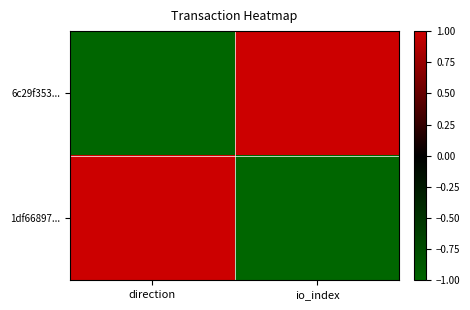

At which category is the sum across all series the highest?

direction